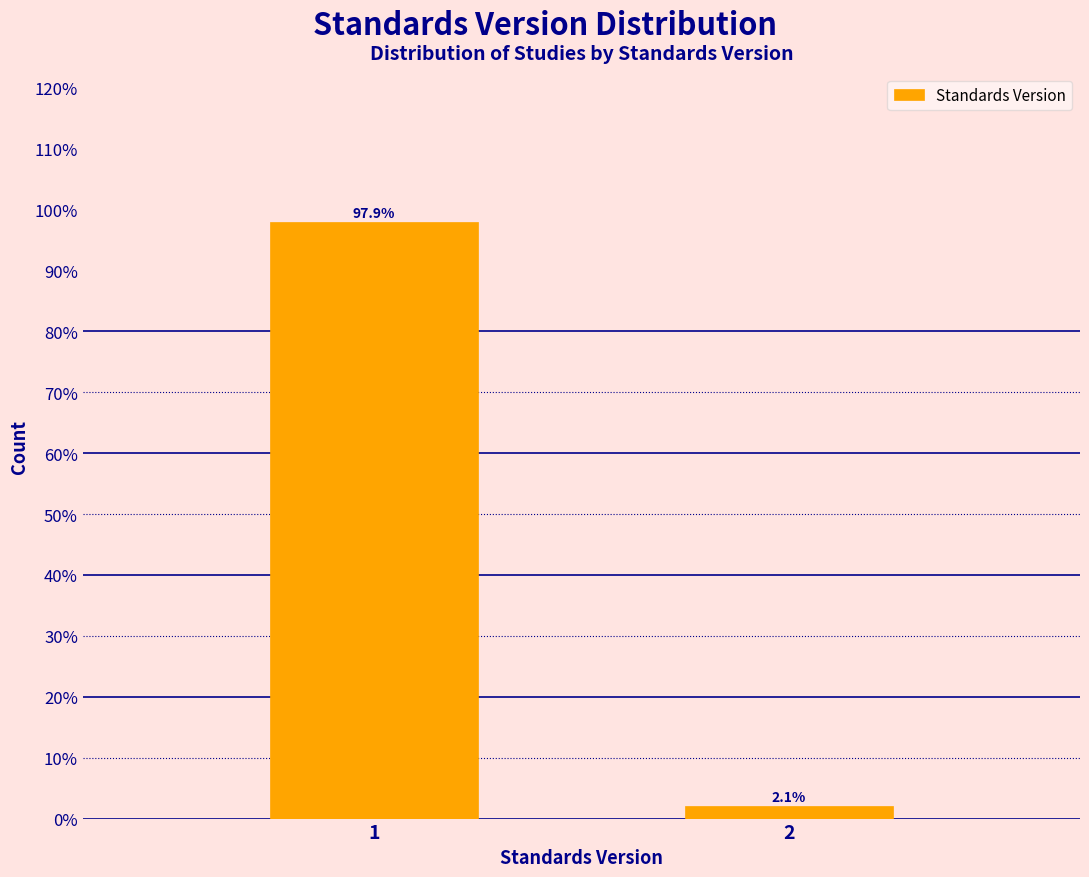

Reading left to right, extract all data points from this chart.

97.9	2.1